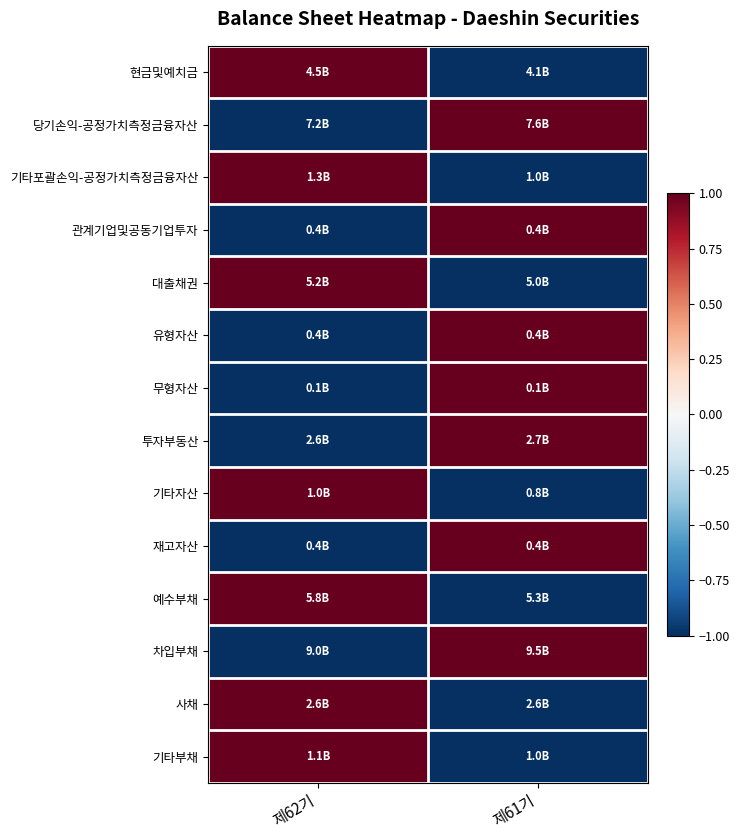

Reading left to right, transcribe all the data shown in this chart.

현금및예치금: 제62기=1	제61기=-1
당기손익-공정가치측정금융자산: 제62기=-1	제61기=1
기타포괄손익-공정가치측정금융자산: 제62기=1	제61기=-1
관계기업및공동기업투자: 제62기=-1	제61기=1
대출채권: 제62기=1	제61기=-1
유형자산: 제62기=-1	제61기=1
무형자산: 제62기=-1	제61기=1
투자부동산: 제62기=-1	제61기=1
기타자산: 제62기=1	제61기=-1
재고자산: 제62기=-1	제61기=1
예수부채: 제62기=1	제61기=-1
차입부채: 제62기=-1	제61기=1
사채: 제62기=1	제61기=-1
기타부채: 제62기=1	제61기=-1